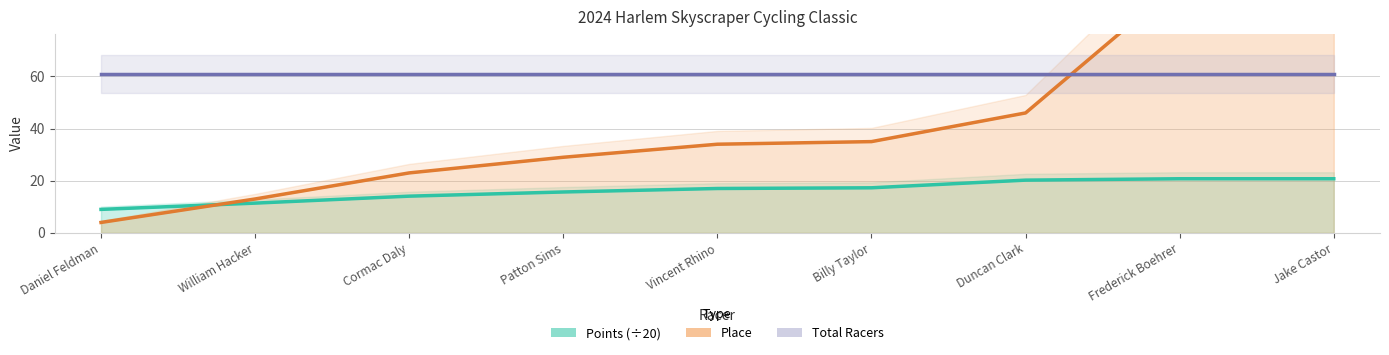

At which label is Place closest to 50?

Duncan Clark